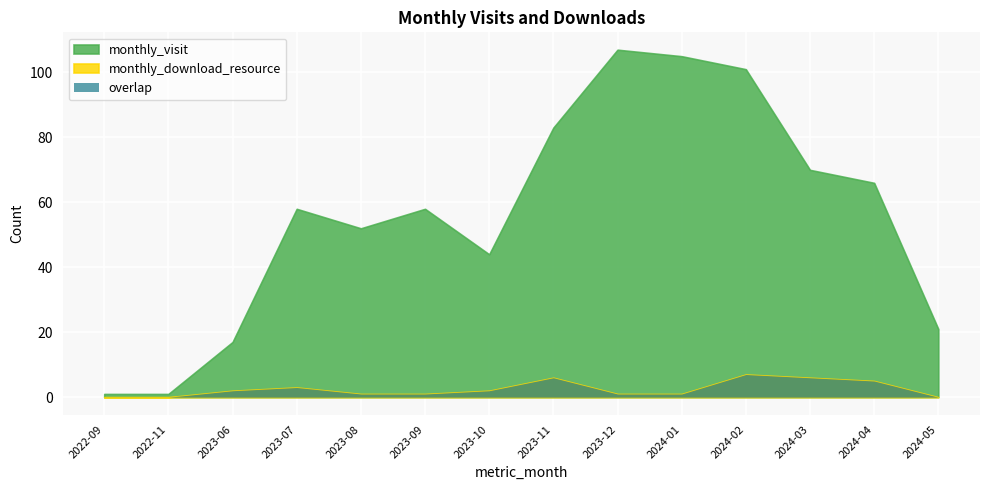

Which series has the largest total across all categories?

monthly_visit